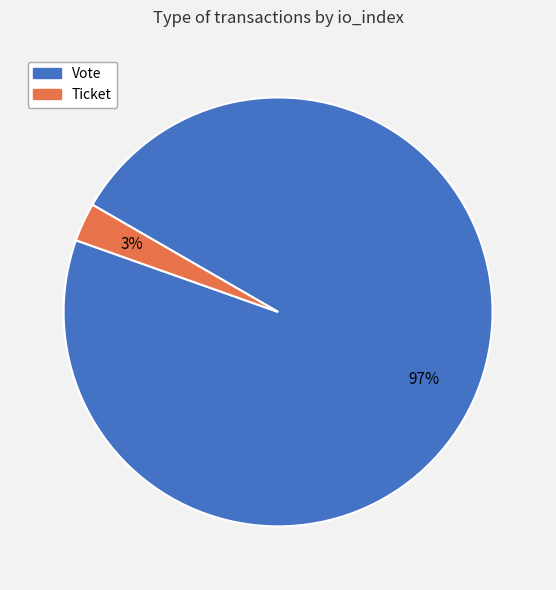

To the nearest percent, what is the difference between the largest and smallest slice percentages?

94%